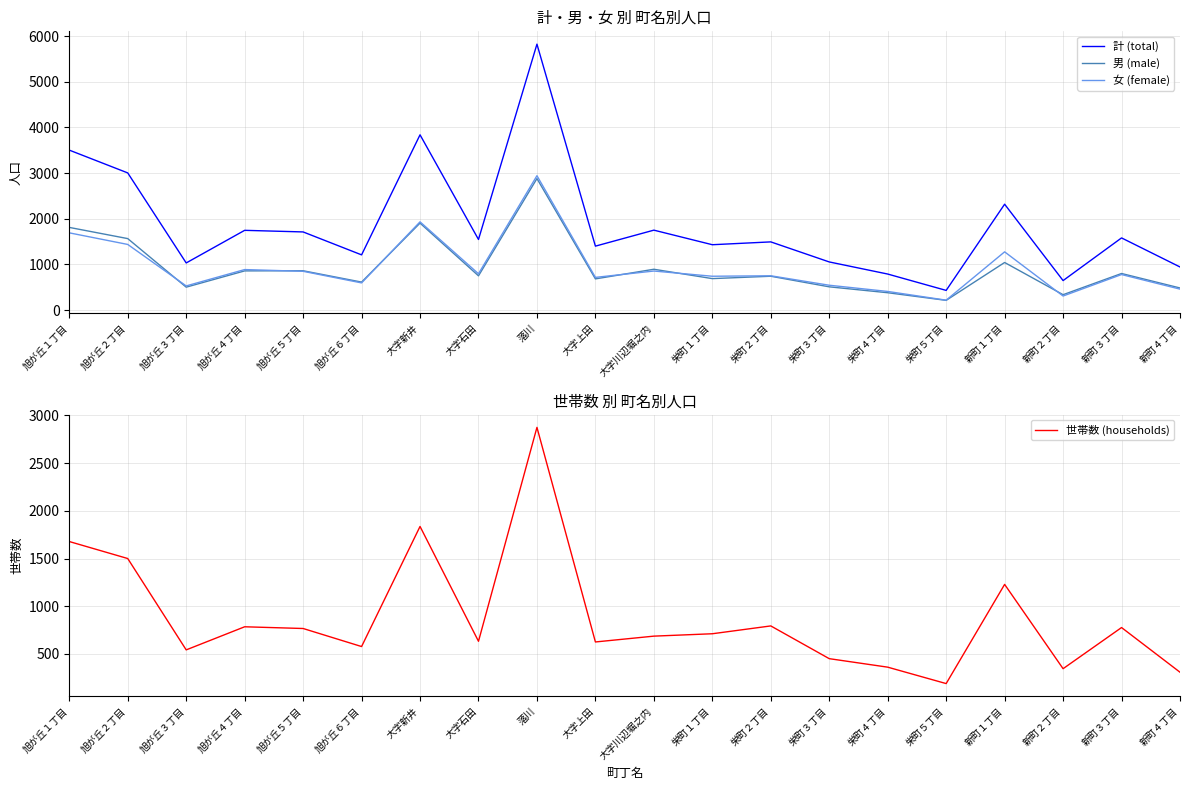

How many series are shown in this chart?

4